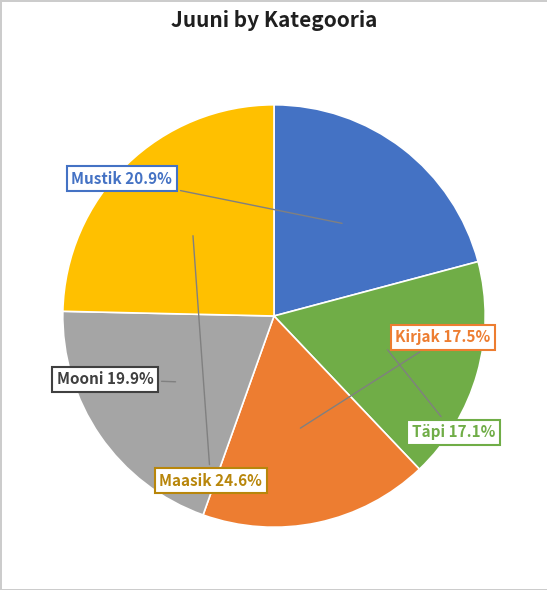

What percentage is the Maasik slice, to the nearest percent?

25%